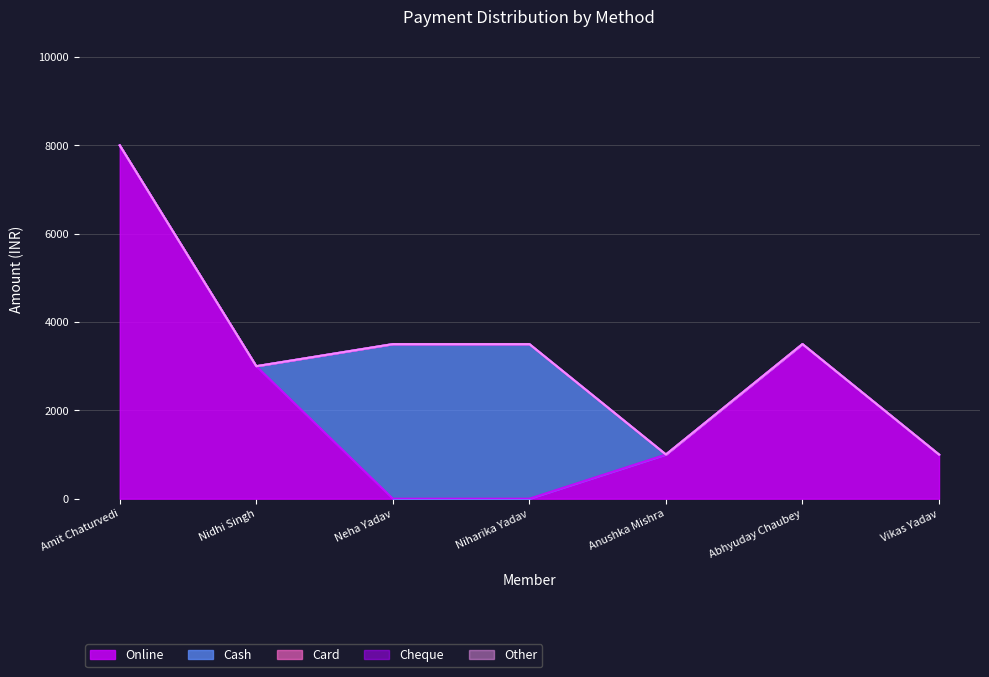

How many lines are shown in the chart?

5